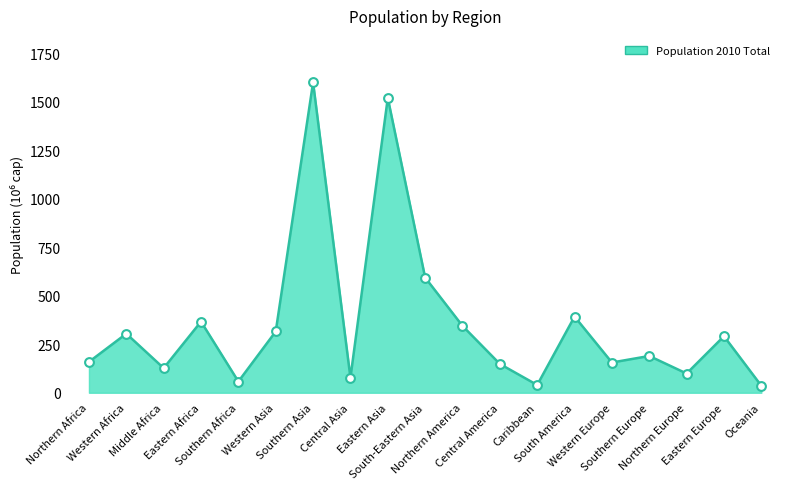

Which has a higher value, Northern Africa or Central Asia?

Northern Africa